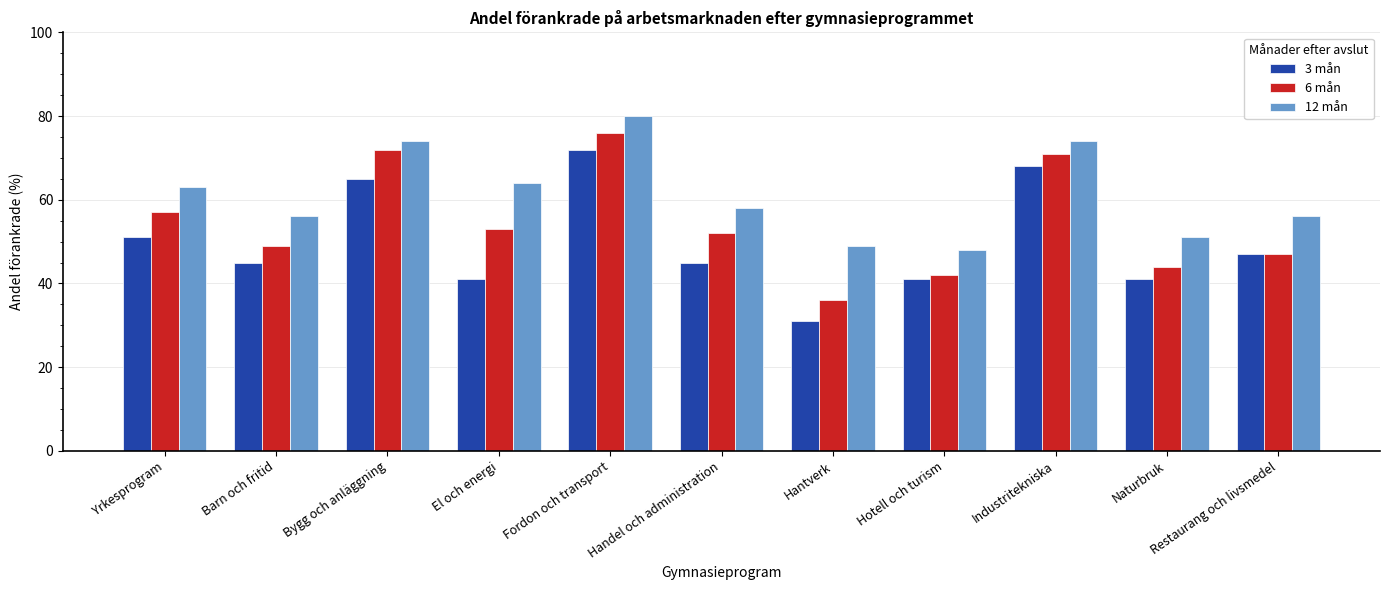

Reading left to right, extract all data points from this chart.

3 mån: 51	45	65	41	72	45	31	41	68	41	47
6 mån: 57	49	72	53	76	52	36	42	71	44	47
12 mån: 63	56	74	64	80	58	49	48	74	51	56